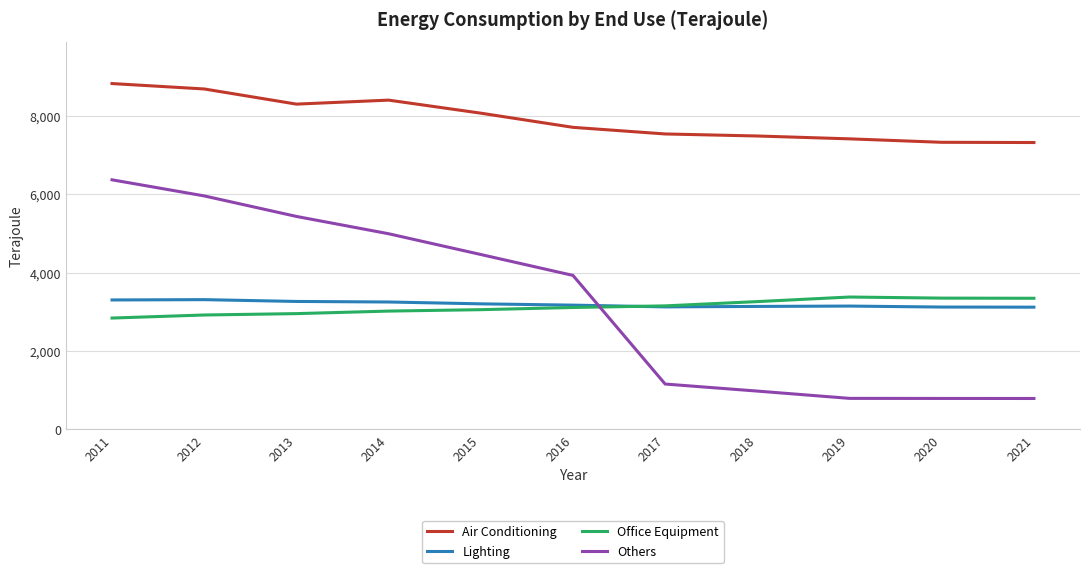

What is the sum of all Office Equipment values?

34386